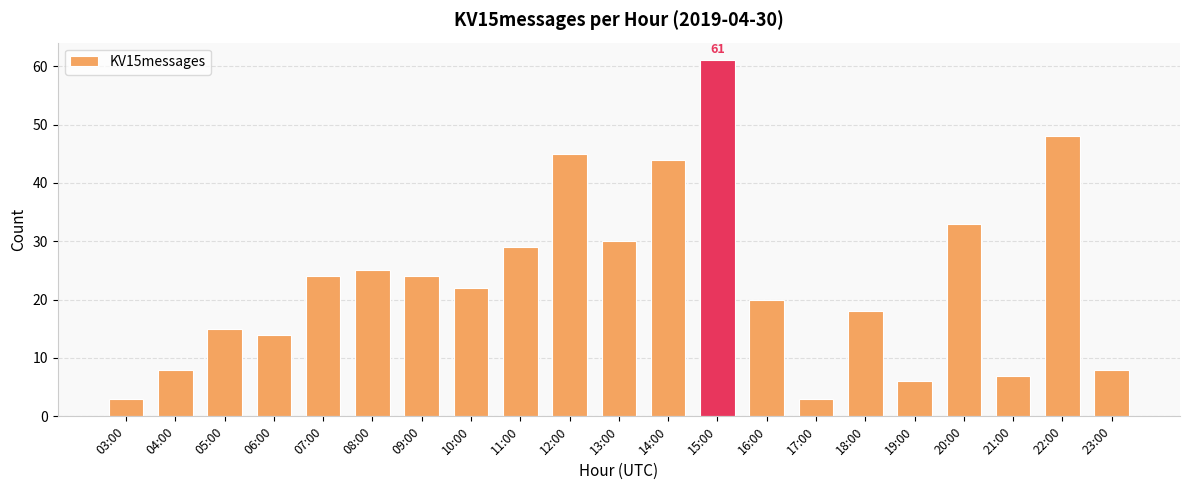

What is the label of the 14th bar from the right?

10:00